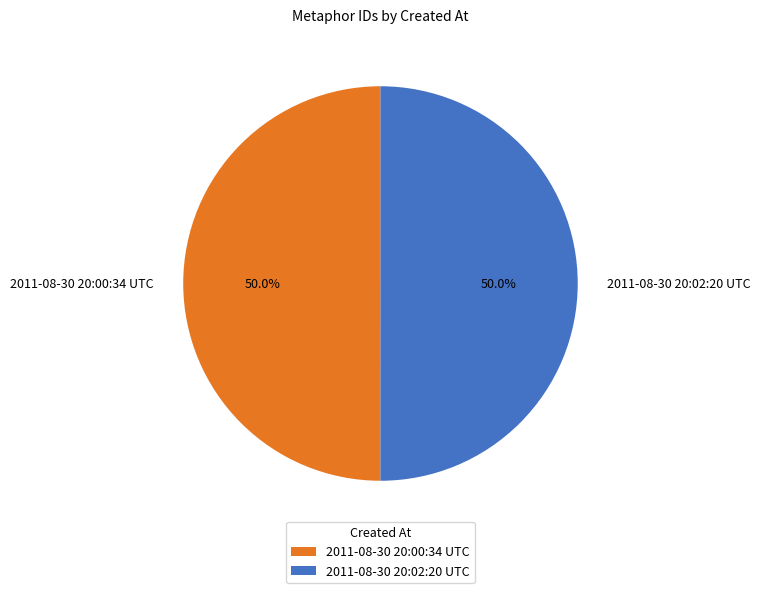

What is the ratio of the value at 2011-08-30 20:00:34 UTC to the value at 2011-08-30 20:02:20 UTC?

1.0